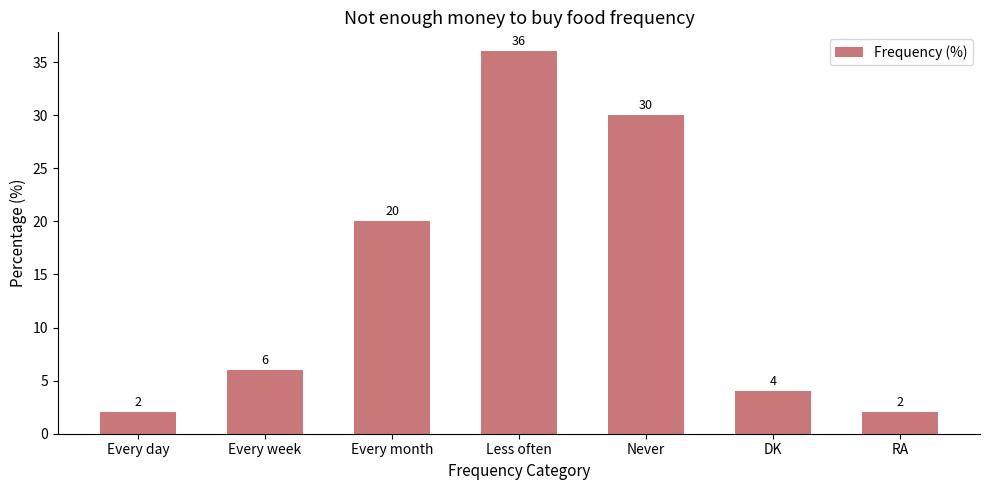

What is the greatest value displayed?

36